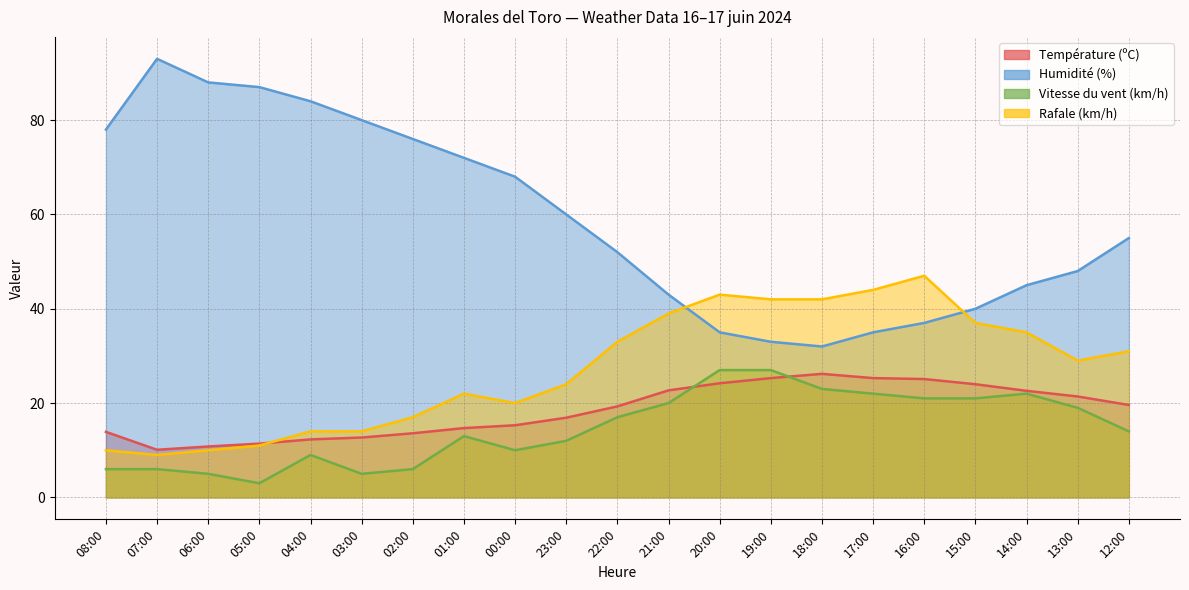

What is the difference between the highest and lowest values at 20:00?

18.8